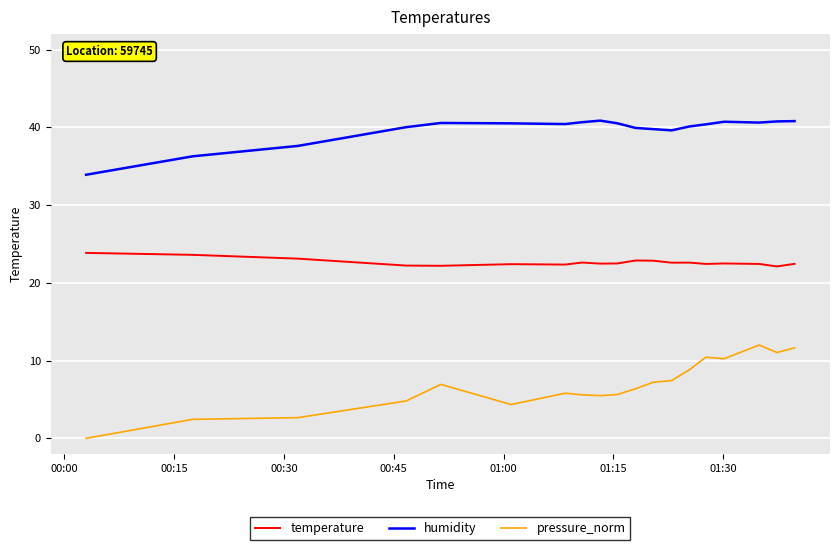

True or false: pressure_norm and temperature cross at least once.

False